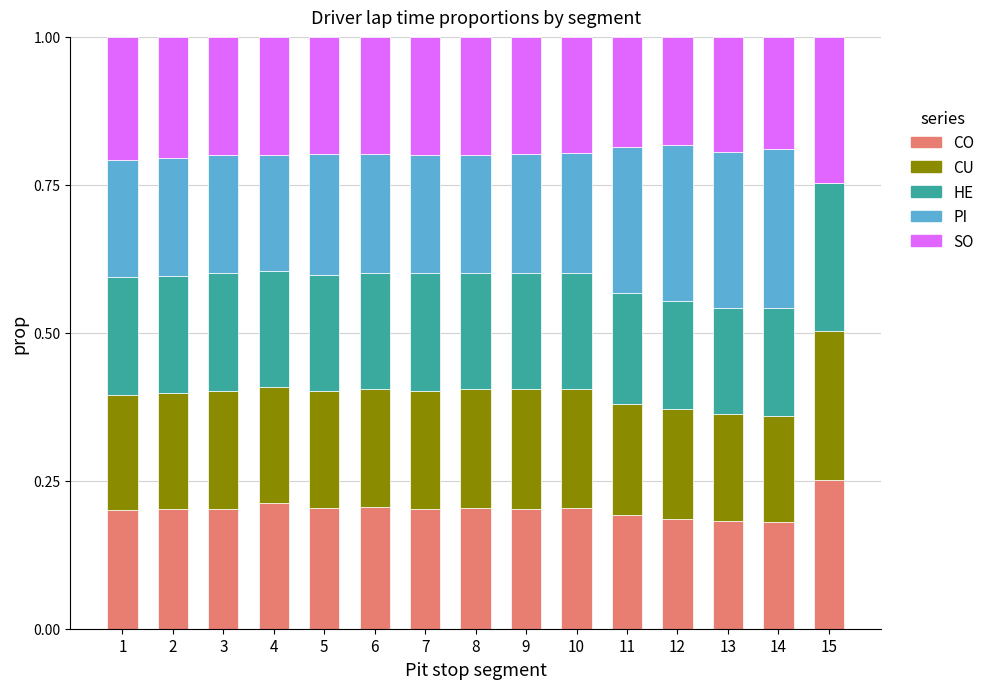

What is the total value across all series at 11?

1.0